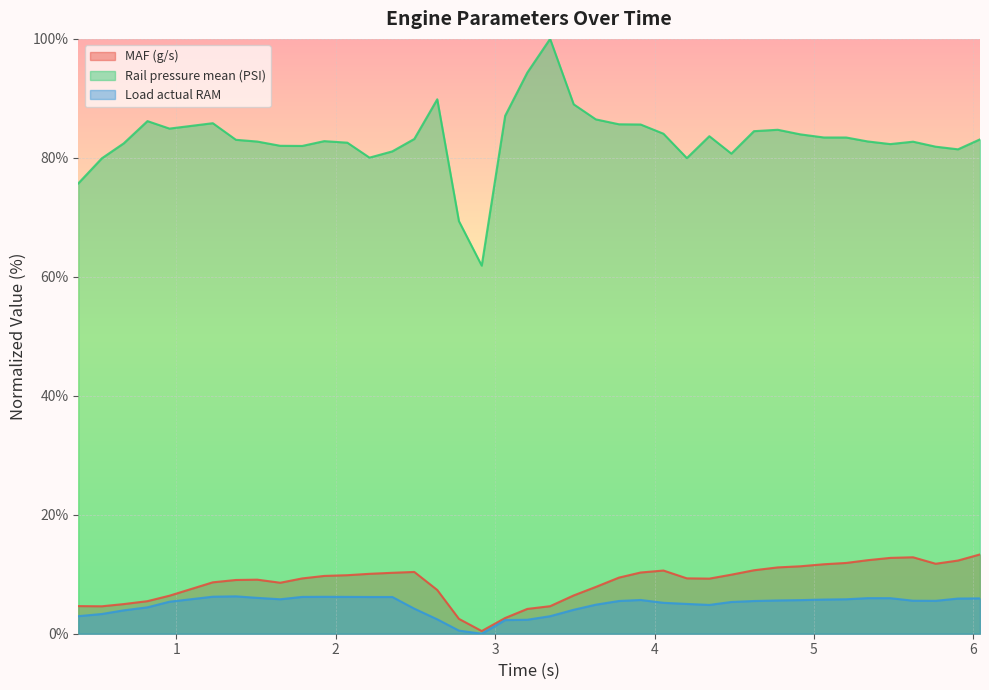

How many interior local peaks does the Rail pressure mean (PSI) series have?

8